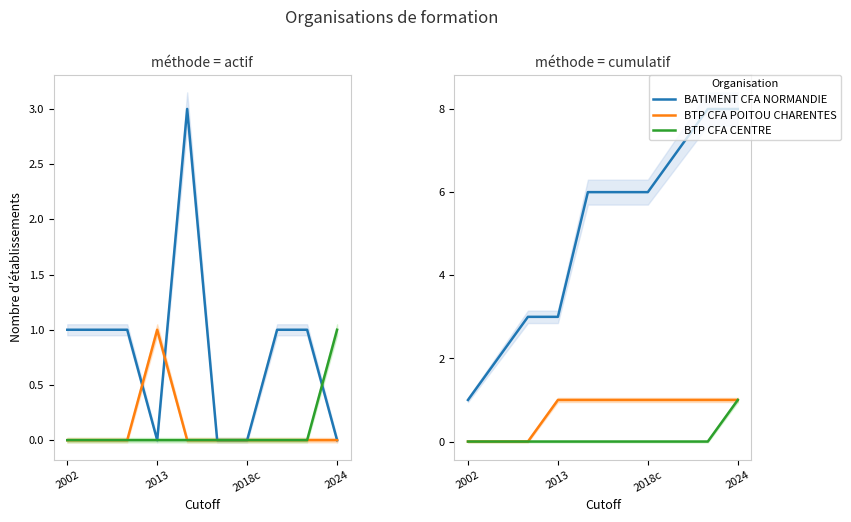

Is it true that BTP CFA CENTRE equals 0 at 4?

False